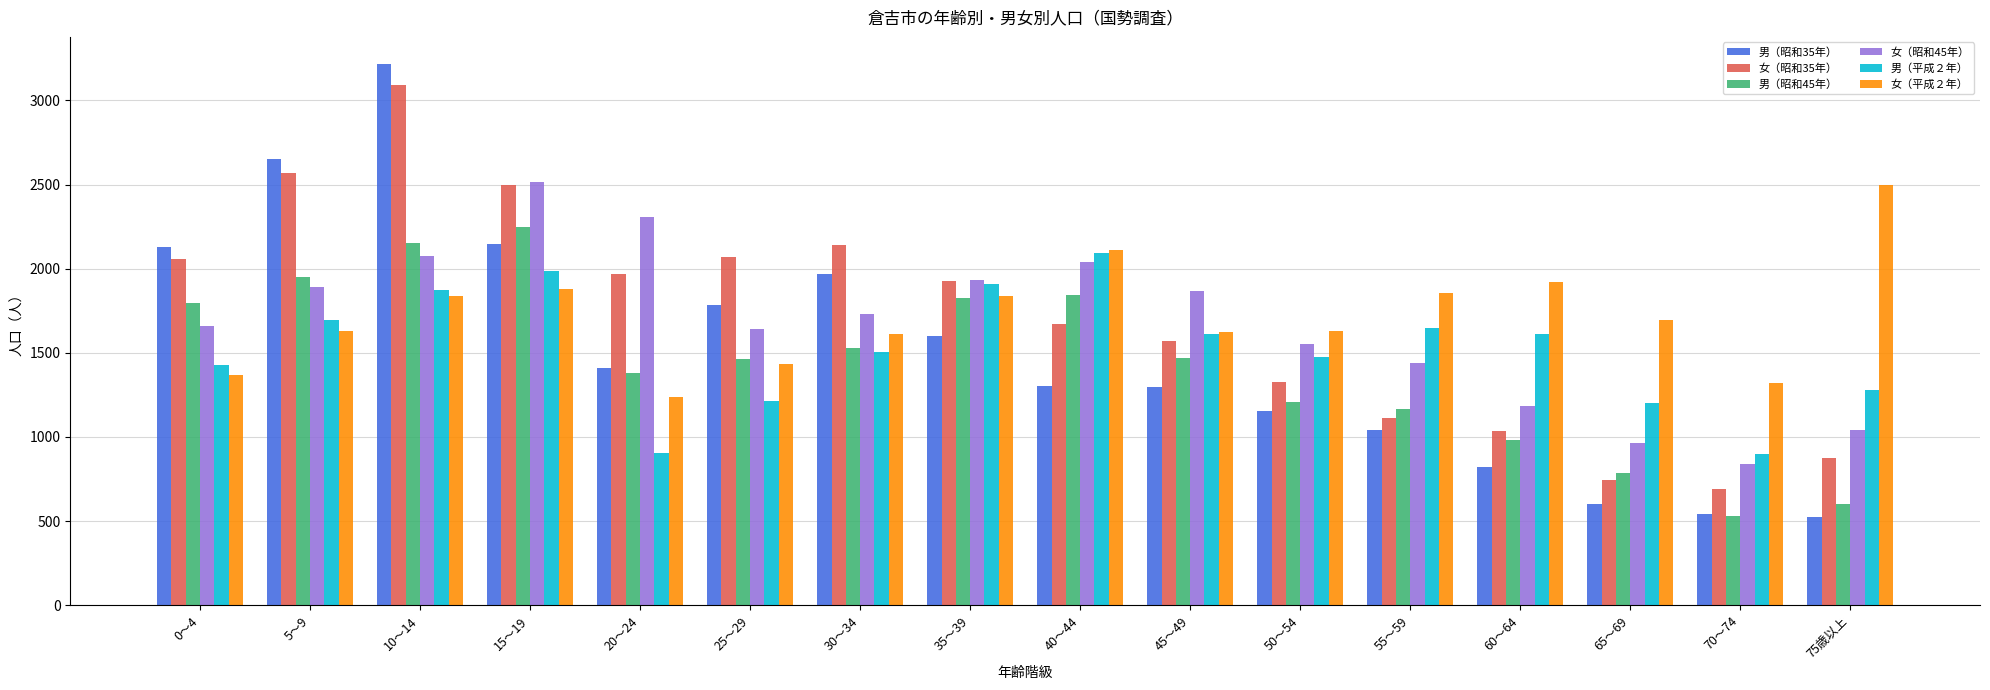

What is the difference between the highest and lowest values at 65～69?

1096